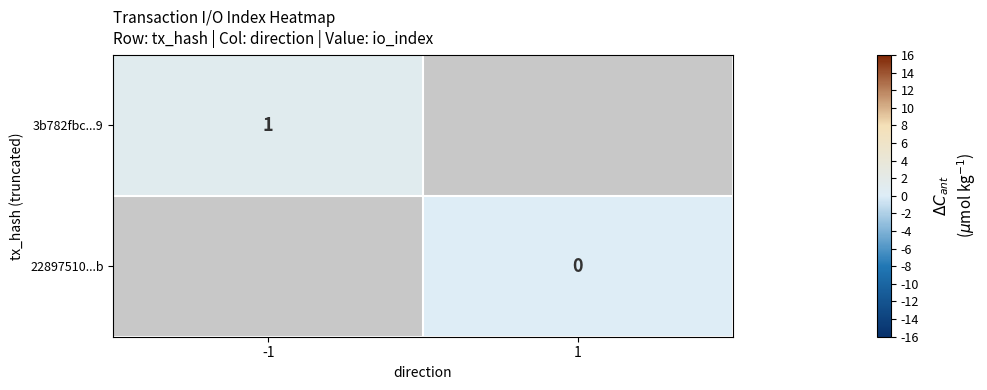

Count the number of categories in the chart.

2